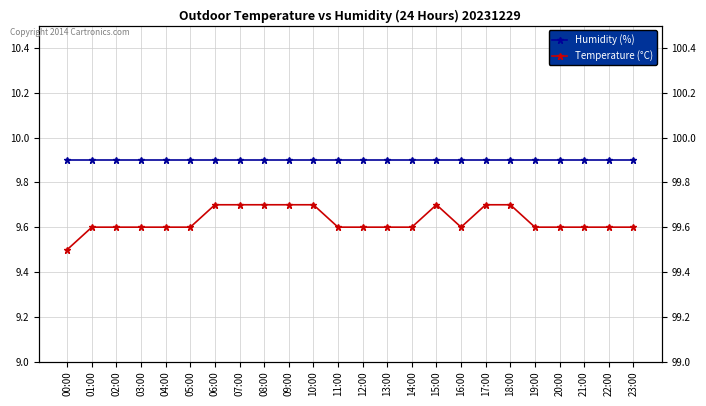

The value of Temperature (°C) at 12:00 is 3.6. True or false?

False